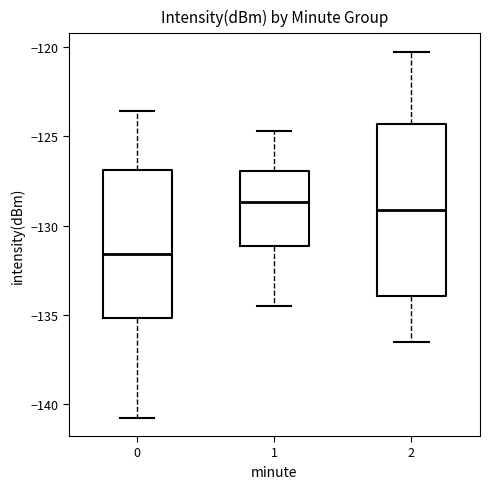

Comparing the boxes themselves (not the whiskers), which one is the tallest?

2